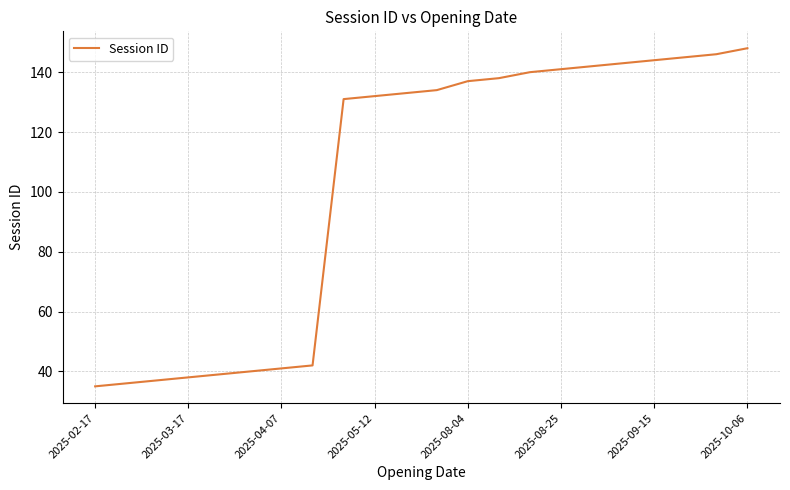

What is the minimum value shown in the chart?

35